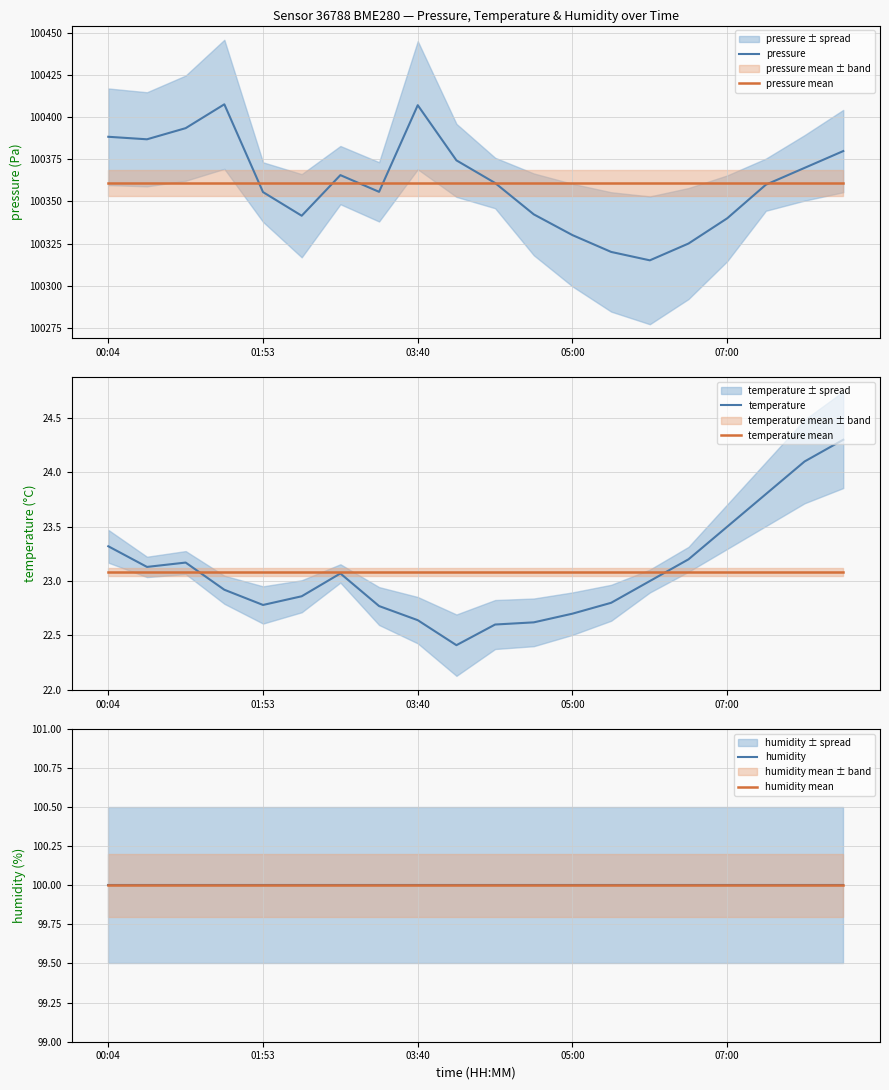

What is the difference between the highest and lowest values at 7?

100338.3